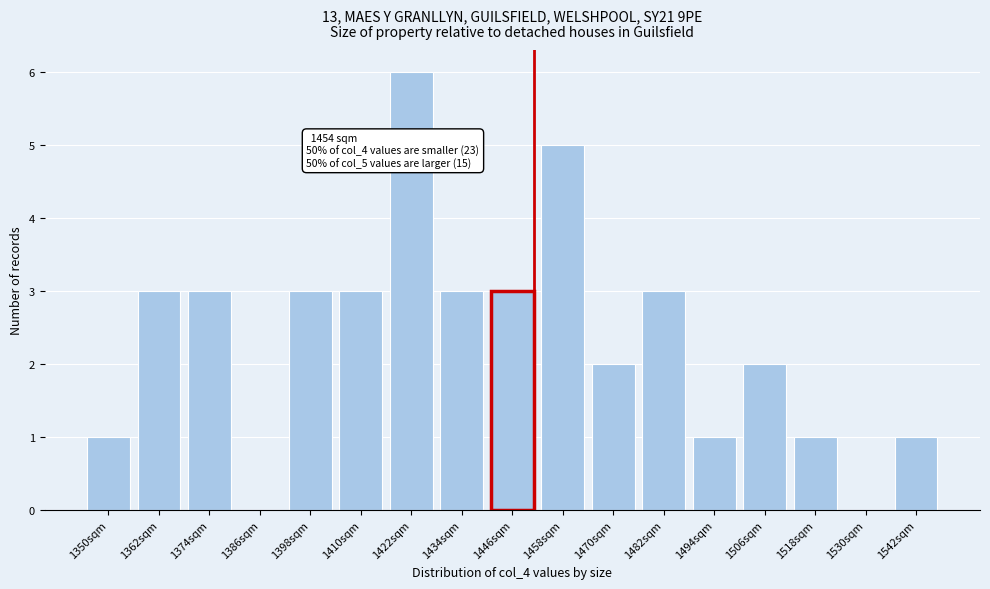

Reading left to right, what are all the values shown in this chart?

1350sqm=1	1362sqm=3	1374sqm=3	1386sqm=0	1398sqm=3	1410sqm=3	1422sqm=6	1434sqm=3	1446sqm=3	1458sqm=5	1470sqm=2	1482sqm=3	1494sqm=1	1506sqm=2	1518sqm=1	1530sqm=0	1542sqm=1